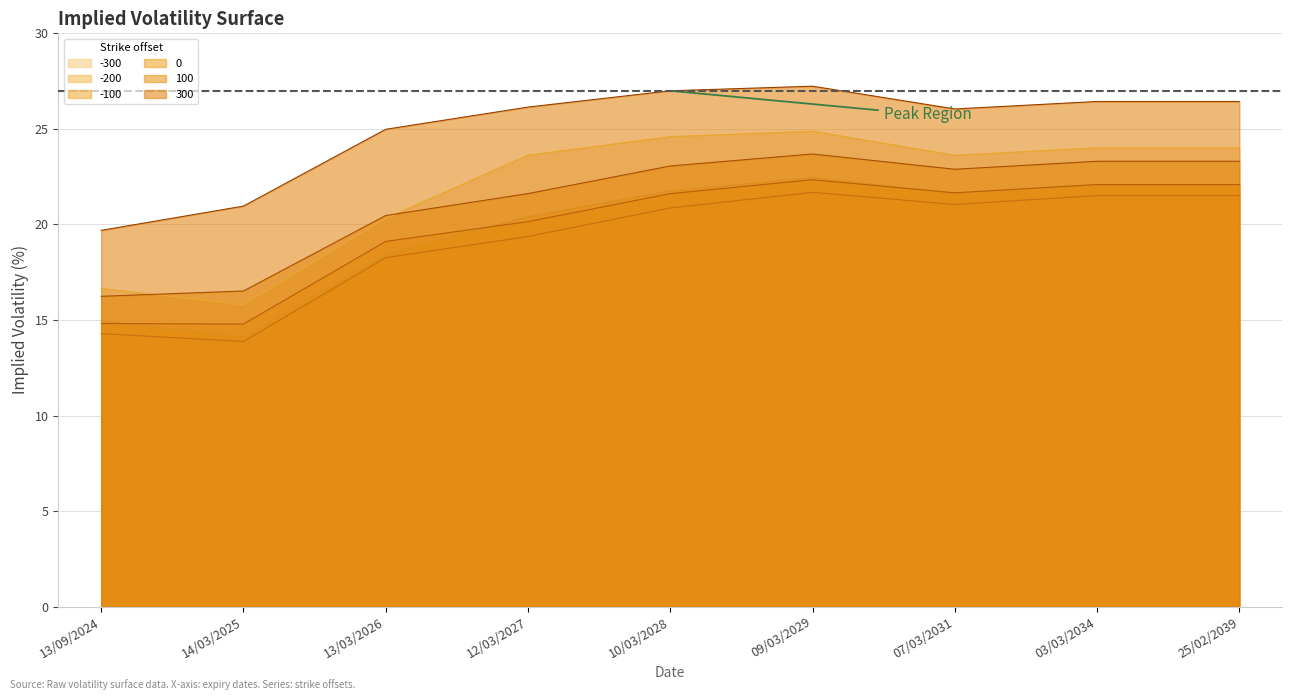

The 0 series shows 34.9 at 07/03/2031. True or false?

False